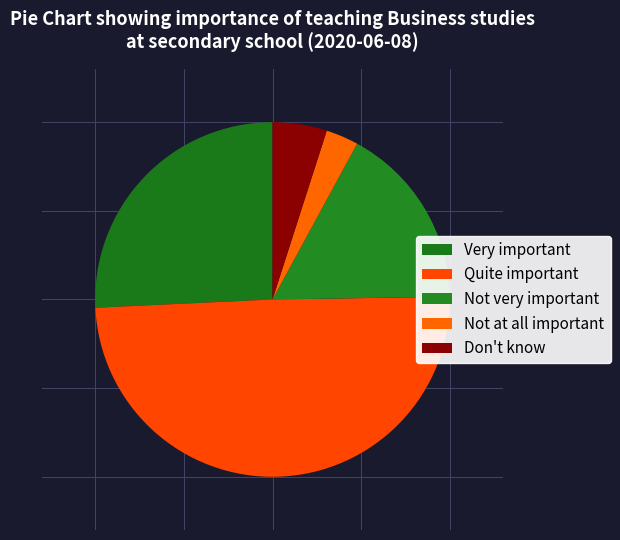

The Very important slice represents 18% of the pie. True or false?

False